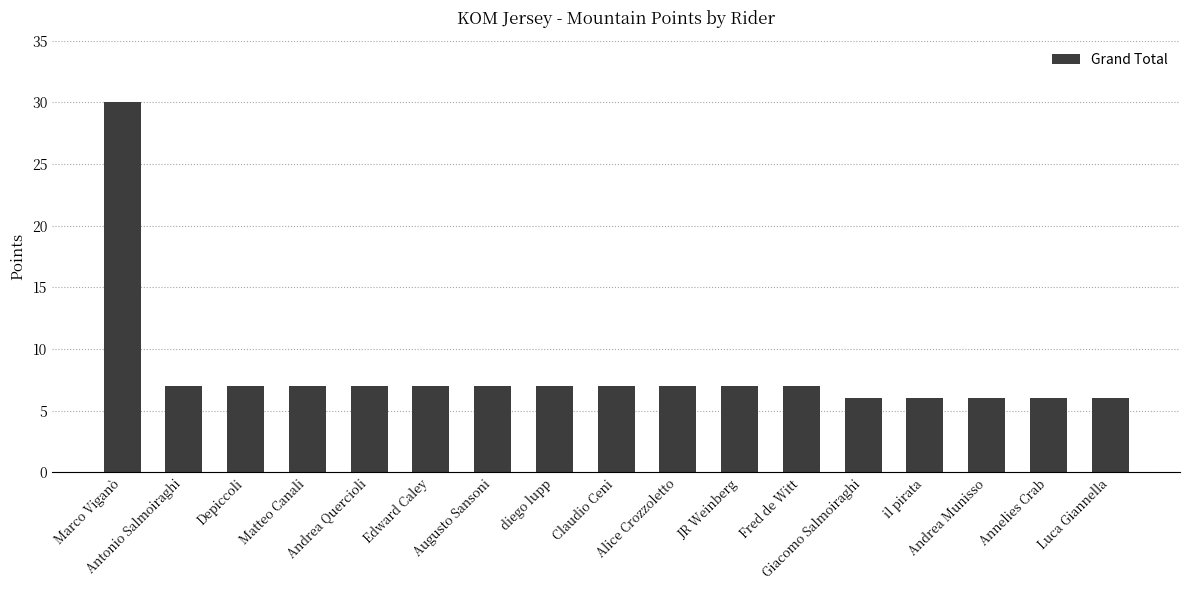

The value at Andrea Munisso is 6. True or false?

True